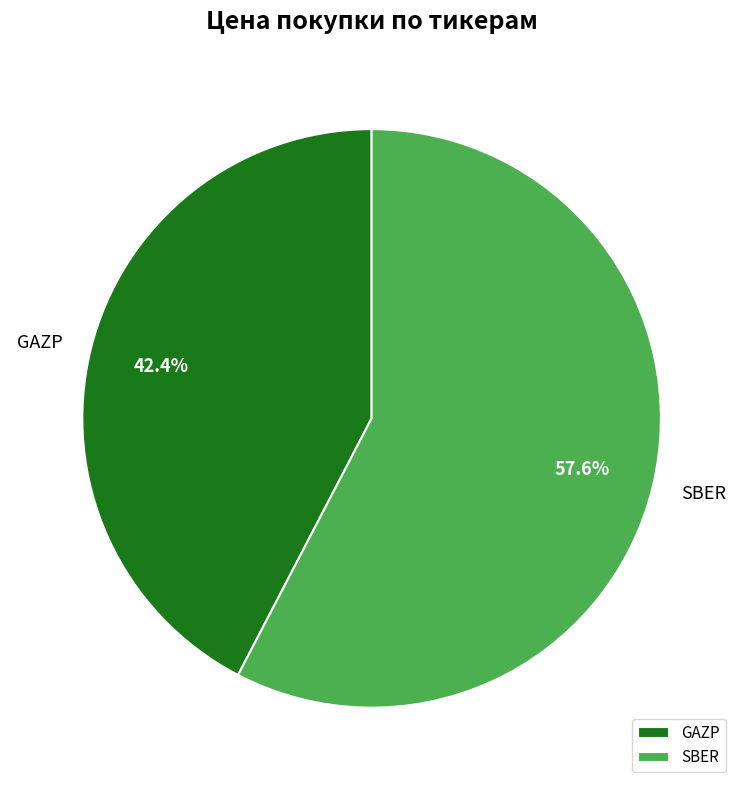

Which has a higher value, SBER or GAZP?

SBER